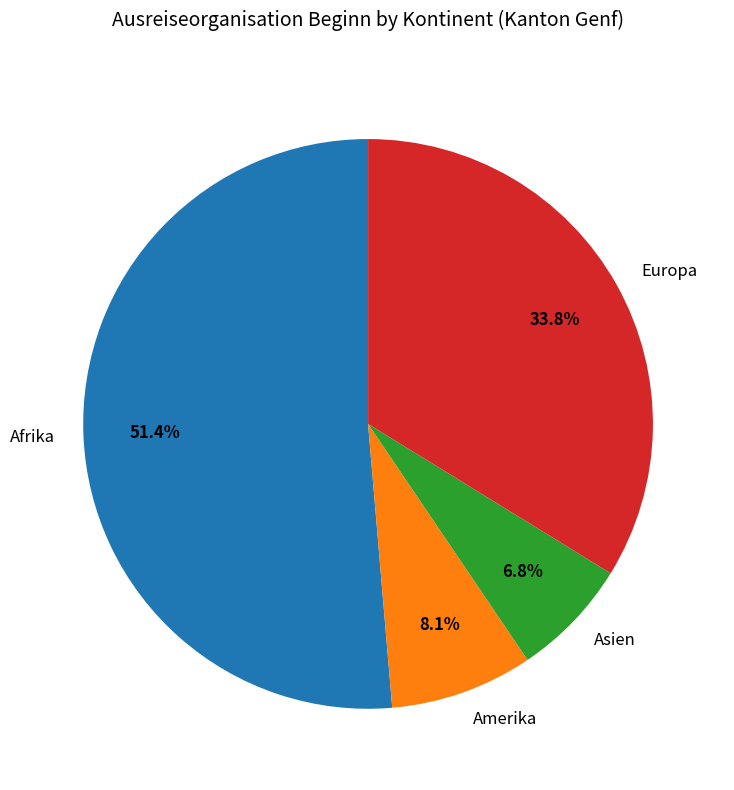

What percentage is the Asien slice, to the nearest percent?

7%